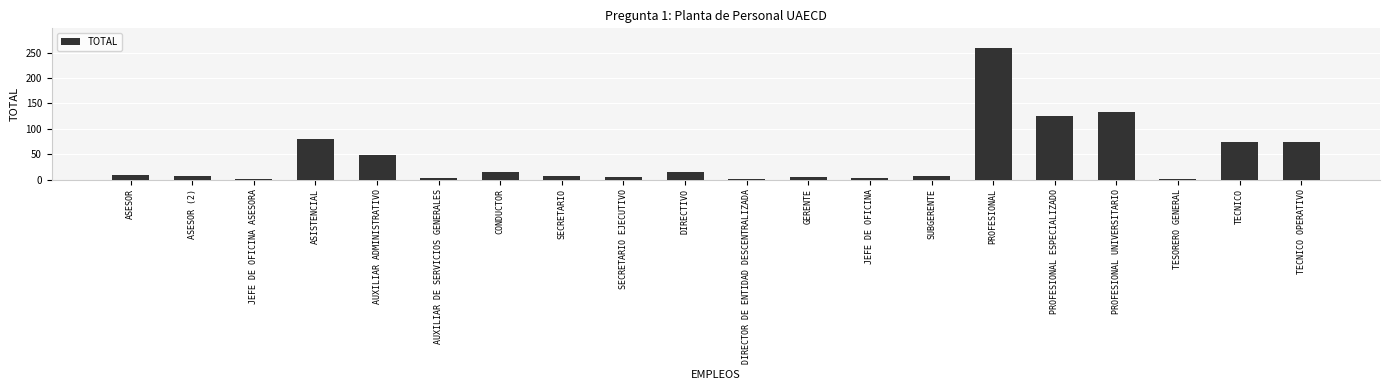

What is the label of the 12th bar from the left?

GERENTE